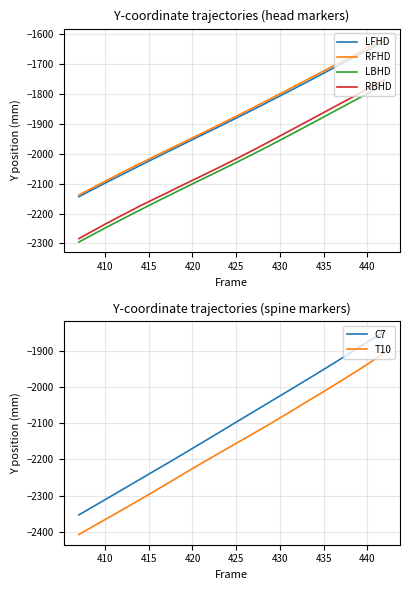

At how many categories does at least one series exceed -1792?

12